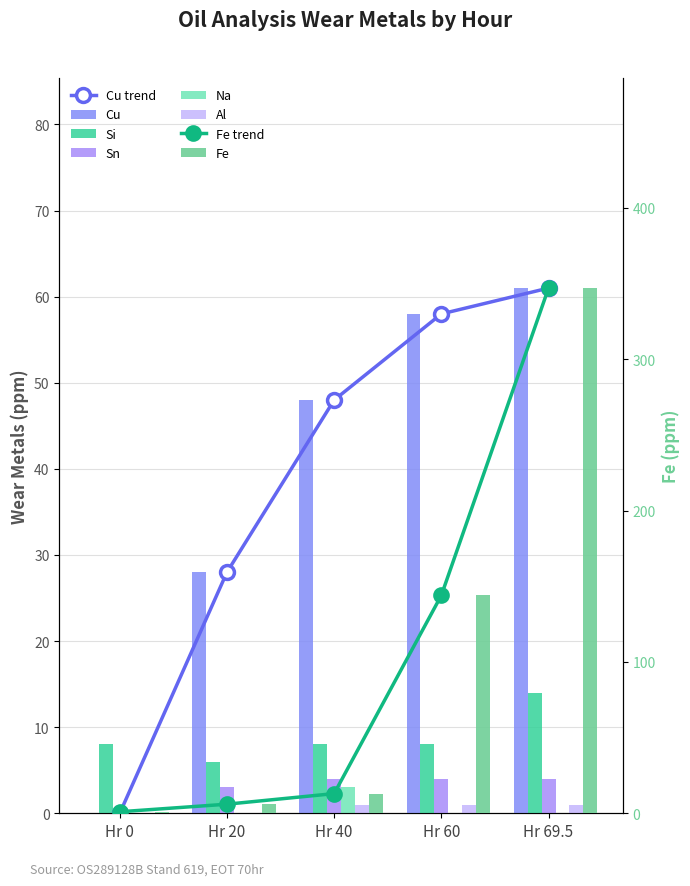

Rank the series at Hr 60 from lowest to highest value.

Na, Al, Sn, Si, Cu, Fe